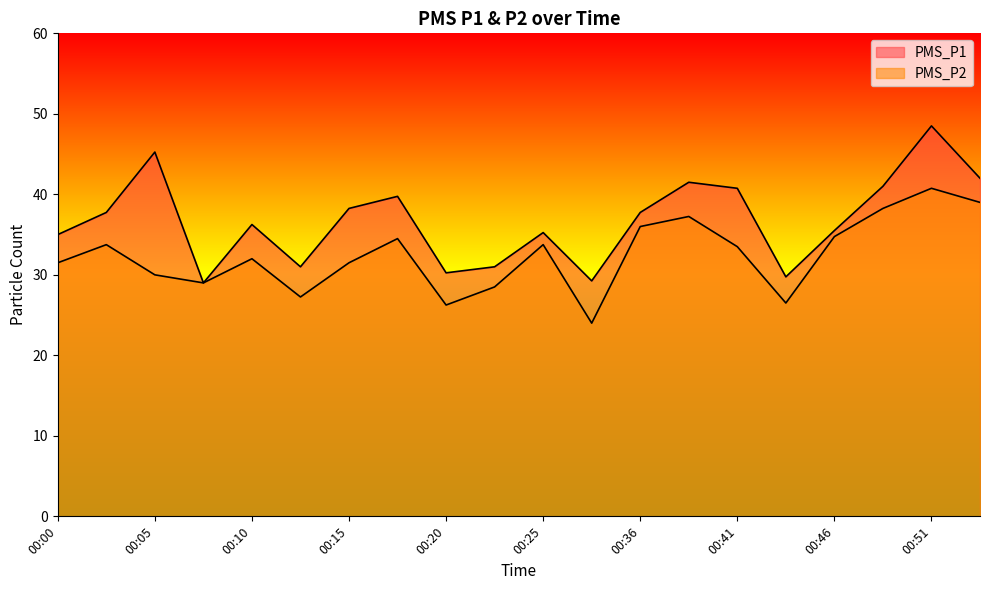

What is the difference between the PMS_P1 values at 00:00 and 00:54?

7.0